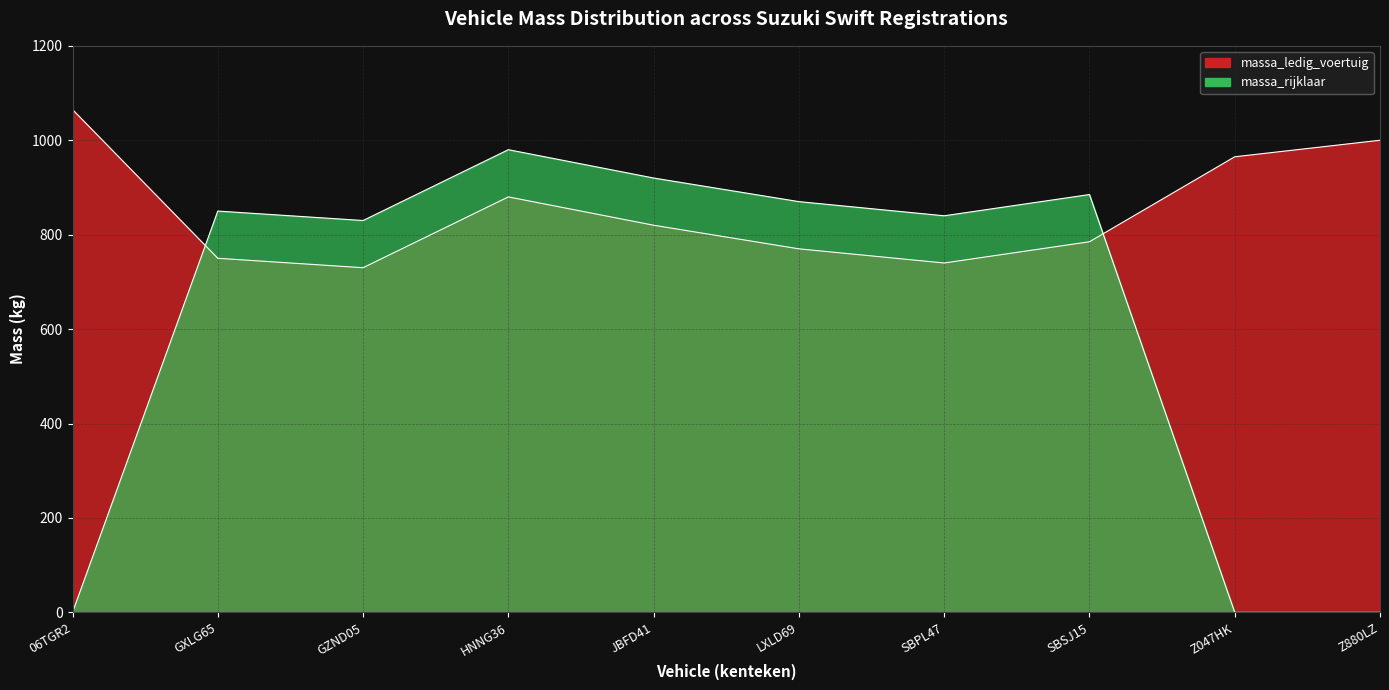

Which series changed the most between 06TGR2 and Z880LZ?

massa_ledig_voertuig